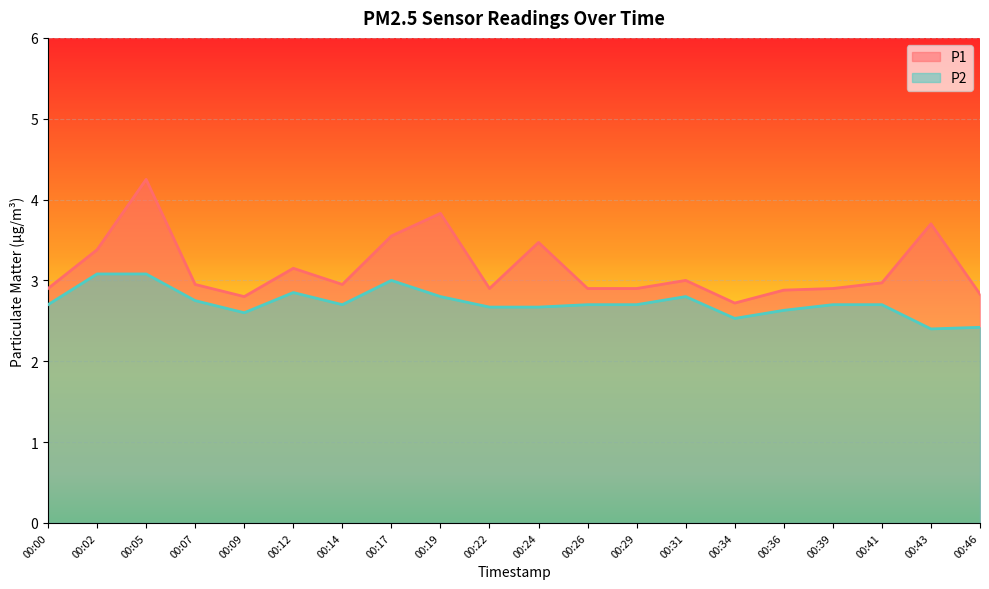

Where is P1 nearest to the value 3?

00:31